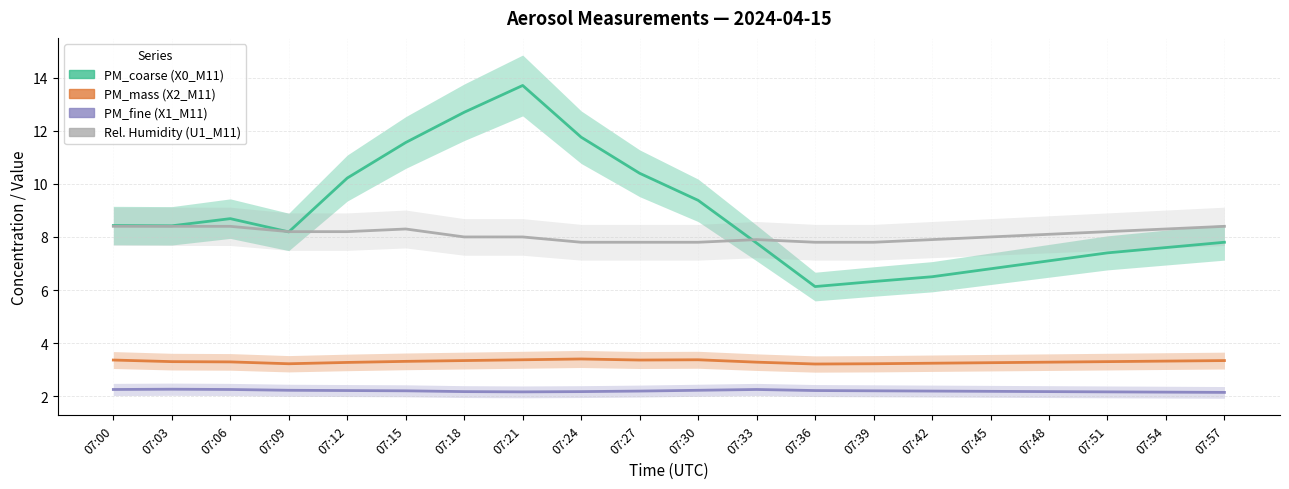

What is the value of the PM_coarse (X0_M11) point at the 6th from the left?

11.6